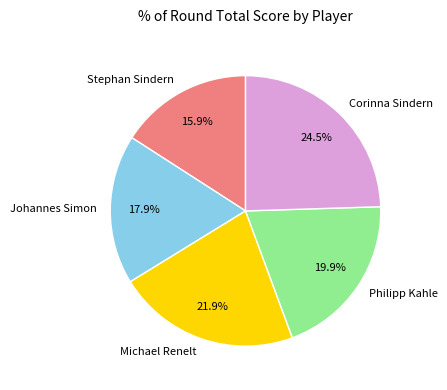

Combined, do Michael Renelt and Johannes Simon account for over 50%?

No